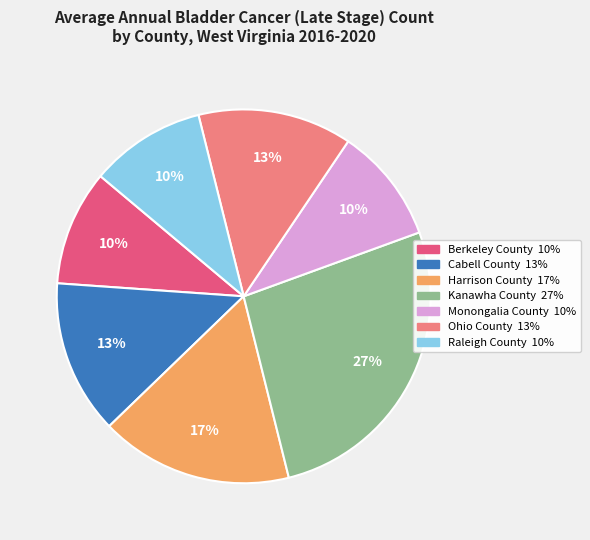

True or false: Cabell County accounts for 13% of the total.

True